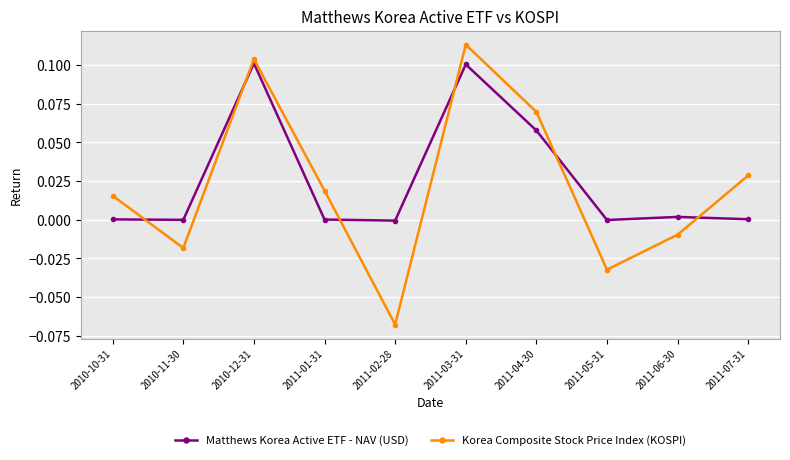

What is the sum of all Matthews Korea Active ETF - NAV (USD) values?

0.3